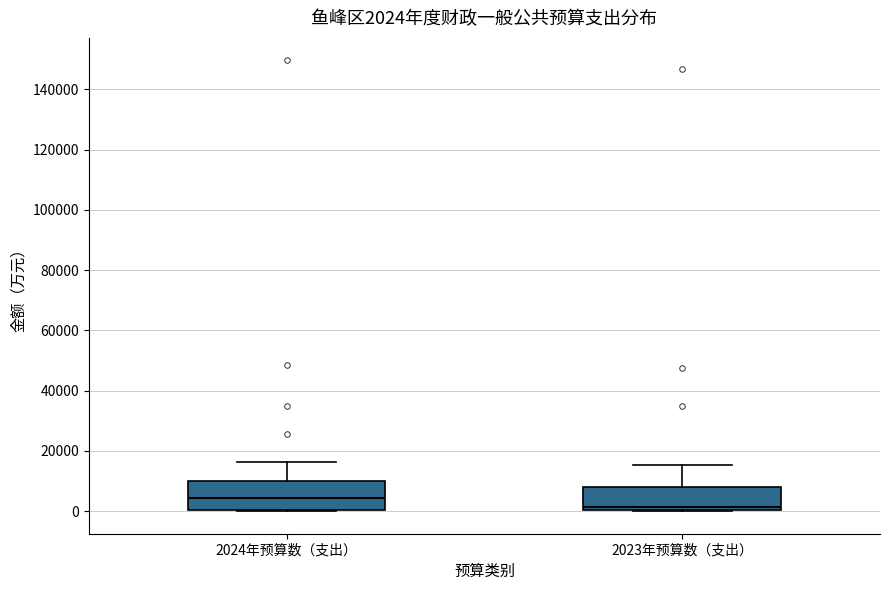

Which box has the lowest median line?

2023年预算数（支出）